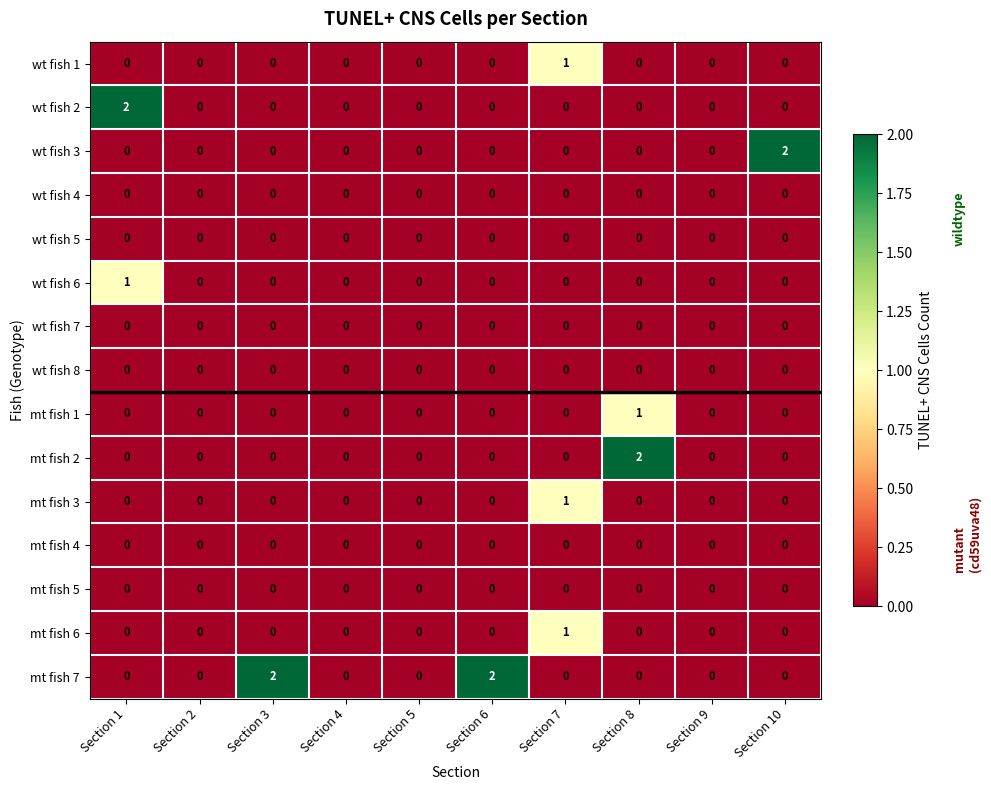

Which series changed the most between Section 1 and Section 9?

wt fish 2